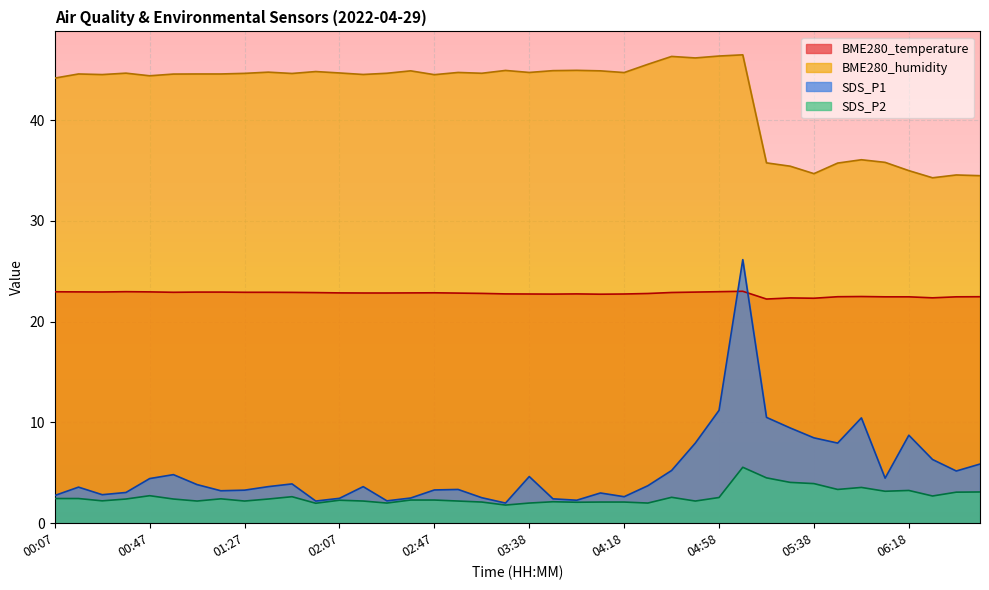

The value of BME280_temperature at 04:28 is 6.3. True or false?

False